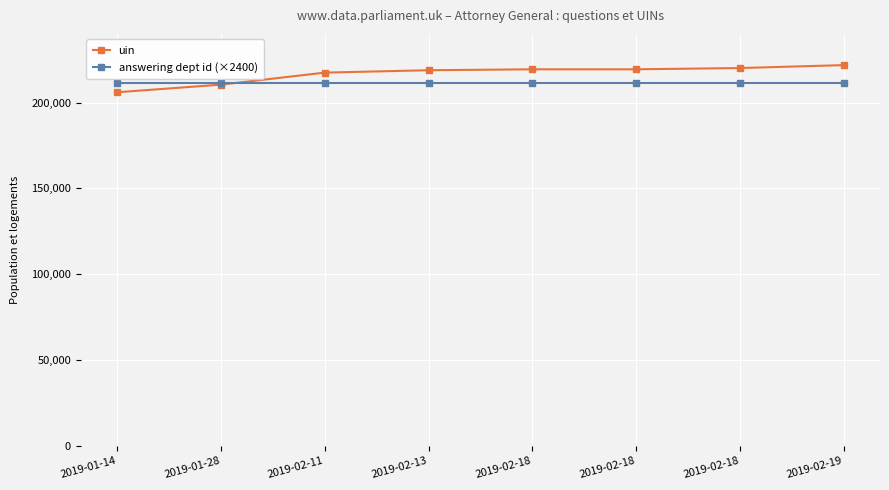

What are all the series names shown in the legend?

uin, answering dept id (×2400)